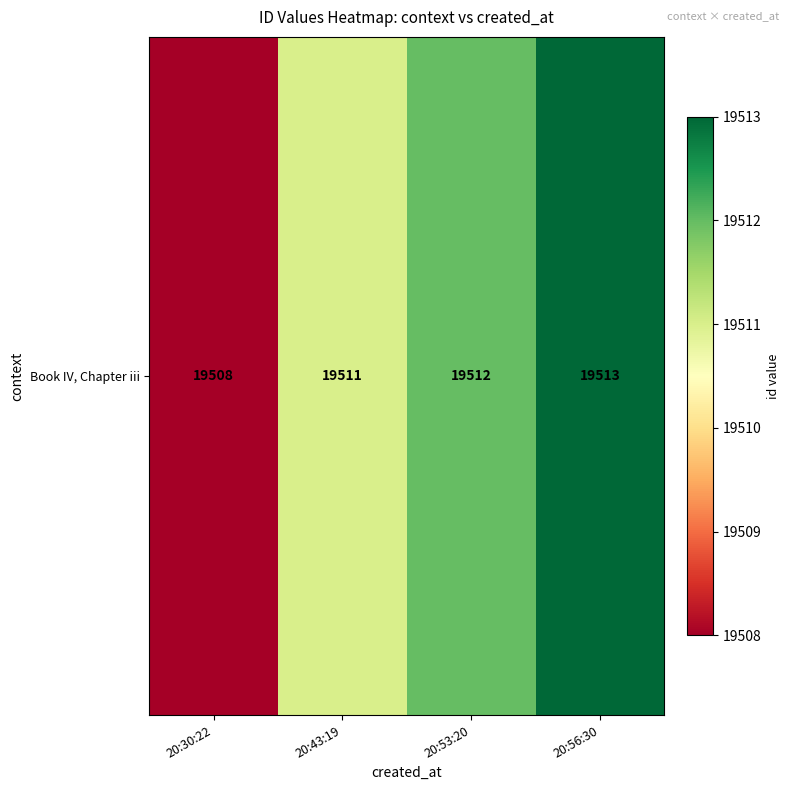

What is the average value?

19511